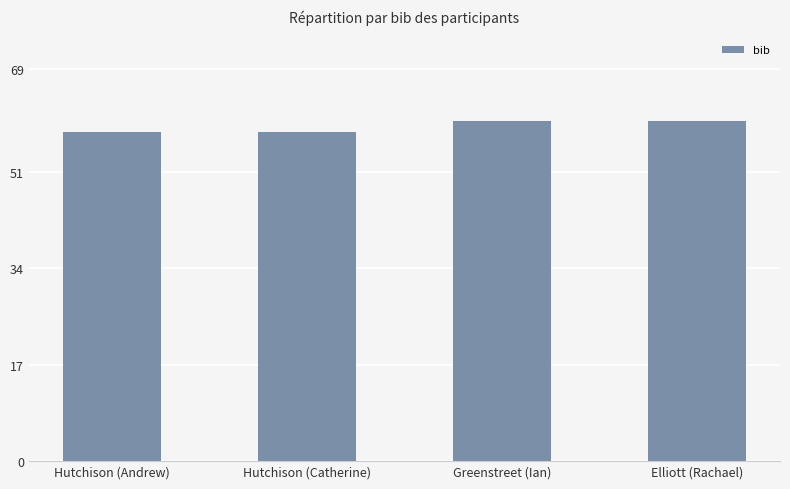

Are the bars grouped side by side (vs. stacked)?

No